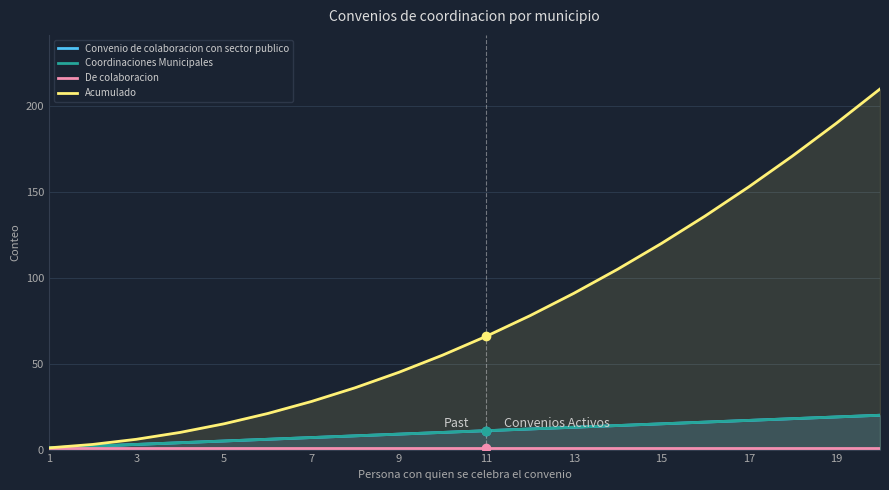

Is it true that Coordinaciones Municipales equals 16 at 11?

False